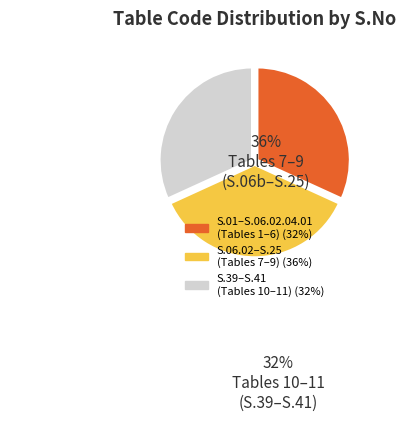

Is there any slice that represents more than half of the pie?

No